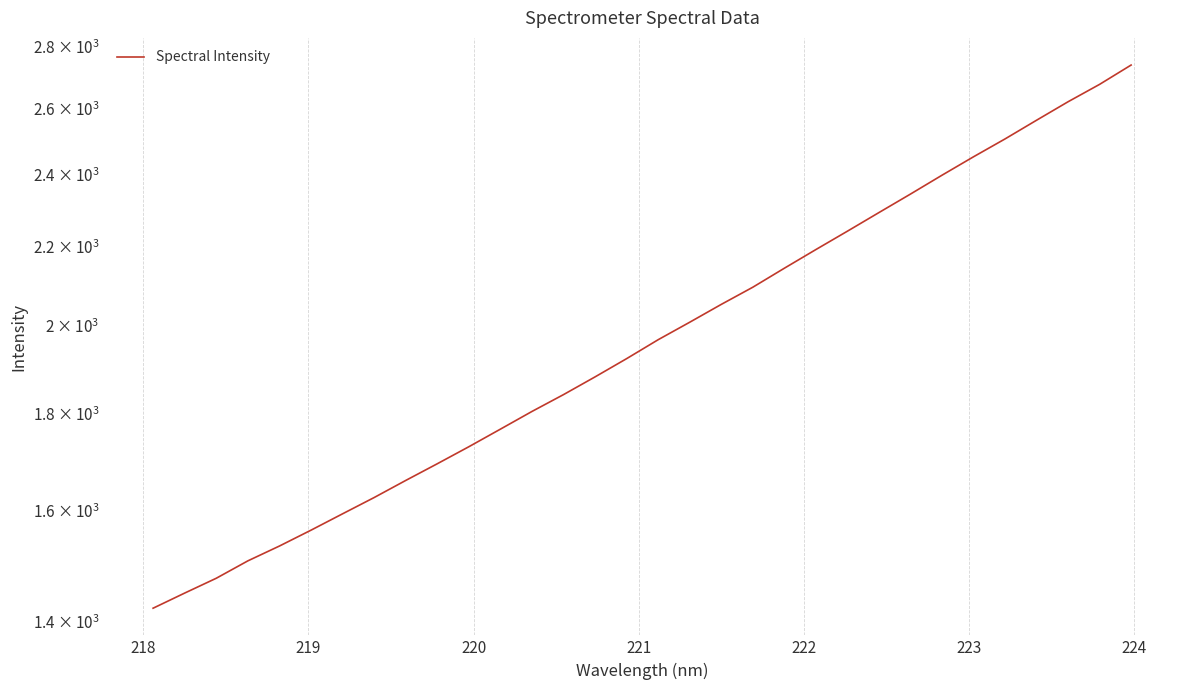

Reading right to left, list all the values displayed in this chart.

2738.8	2675.7	2620.3	2562.6	2505.5	2452.1	2398.2	2344.3	2292.7	2241.8	2192.7	2143.9	2095.4	2052.5	2008.8	1967.0	1922.6	1880.8	1841.0	1804.0	1765.9	1728.9	1693.8	1660.0	1626.2	1594.6	1563.5	1533.8	1506.7	1475.4	1449.3	1423.1